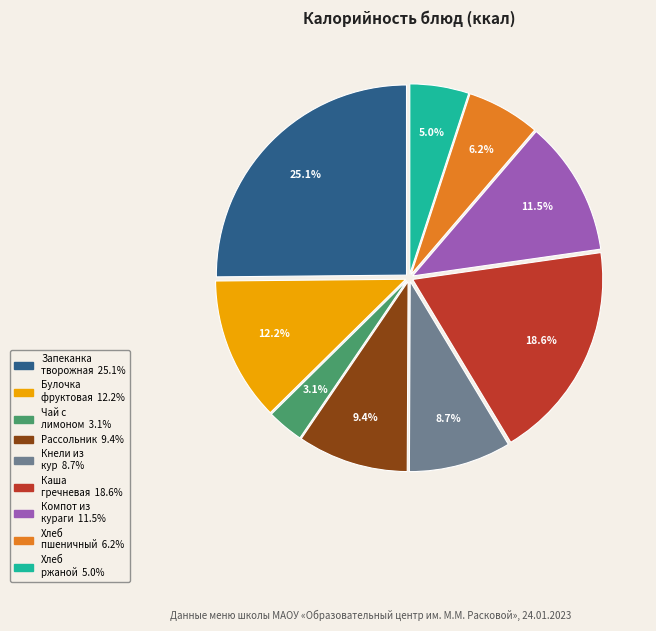

Does any single category account for the majority?

No